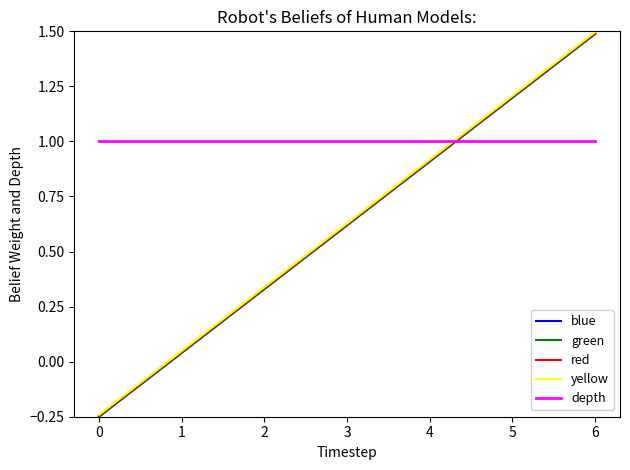

What is the spread (max minus min) of values at 1?

1.0